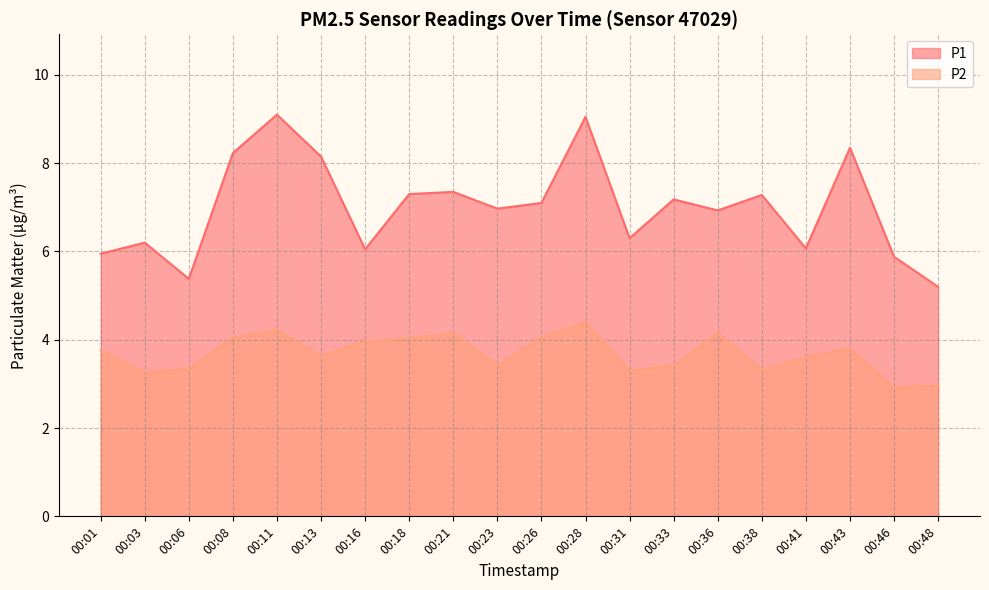

Rank the series by their average value, from lowest to highest.

P2, P1